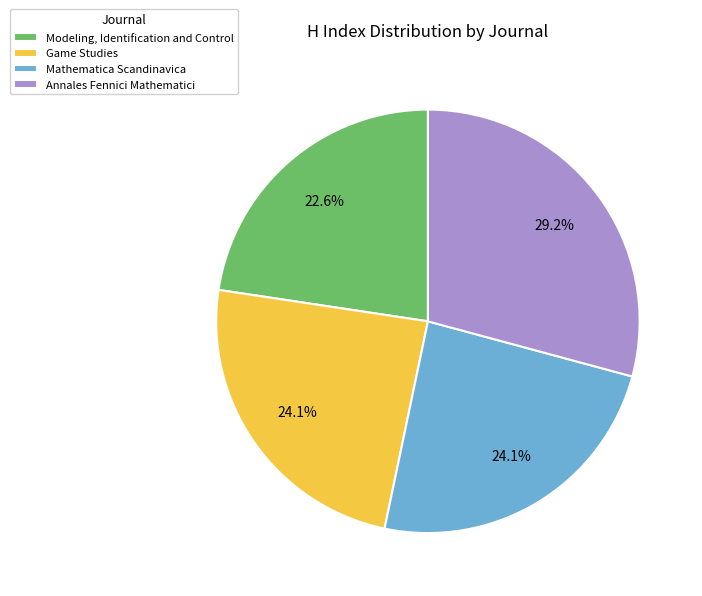

How many slices are in this pie chart?

4